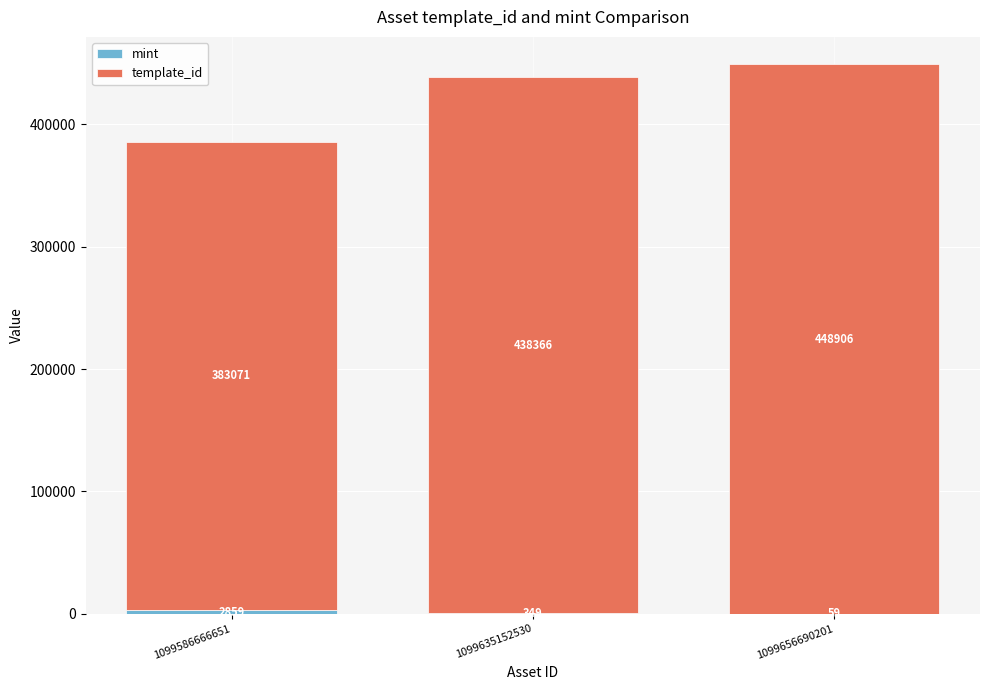

Are the bars horizontal?

No